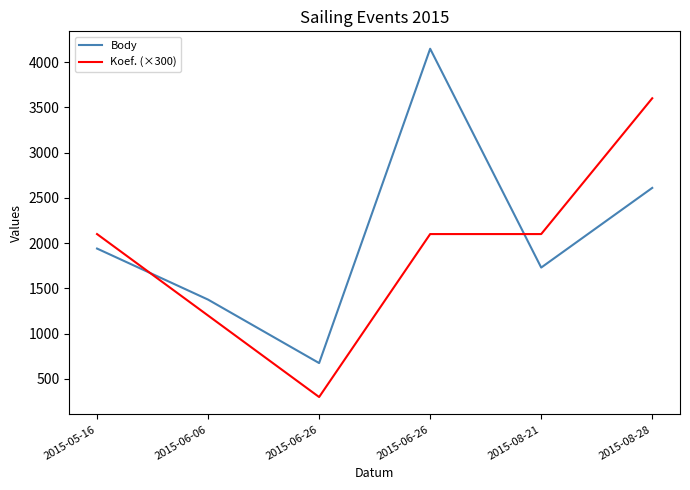

The value of Koef. (×300) at 2015-06-06 is 1200. True or false?

True